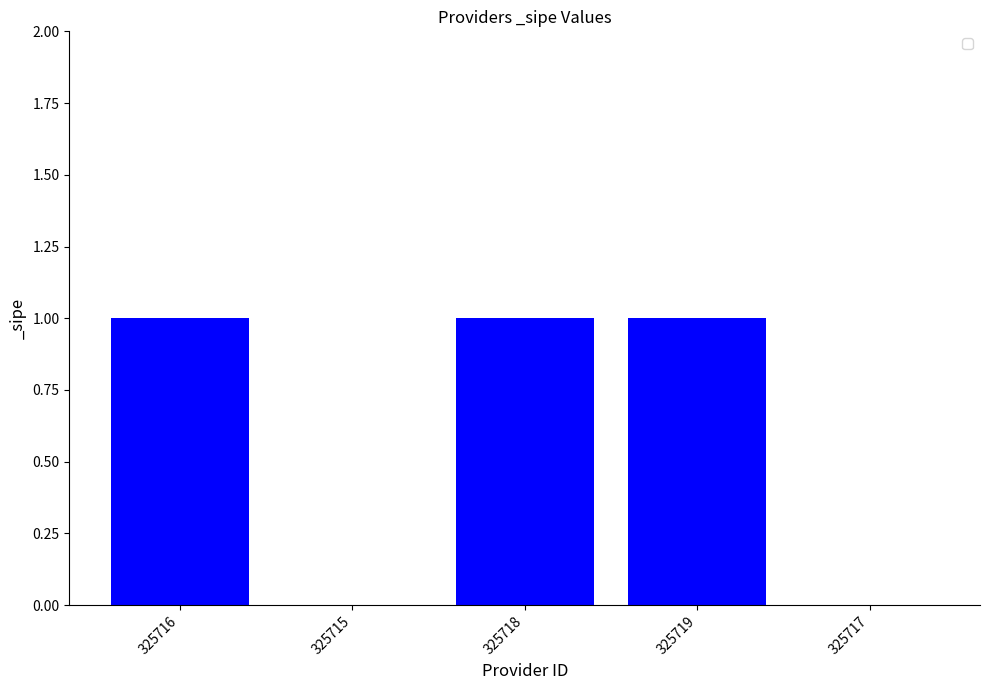

Are the bars horizontal?

No